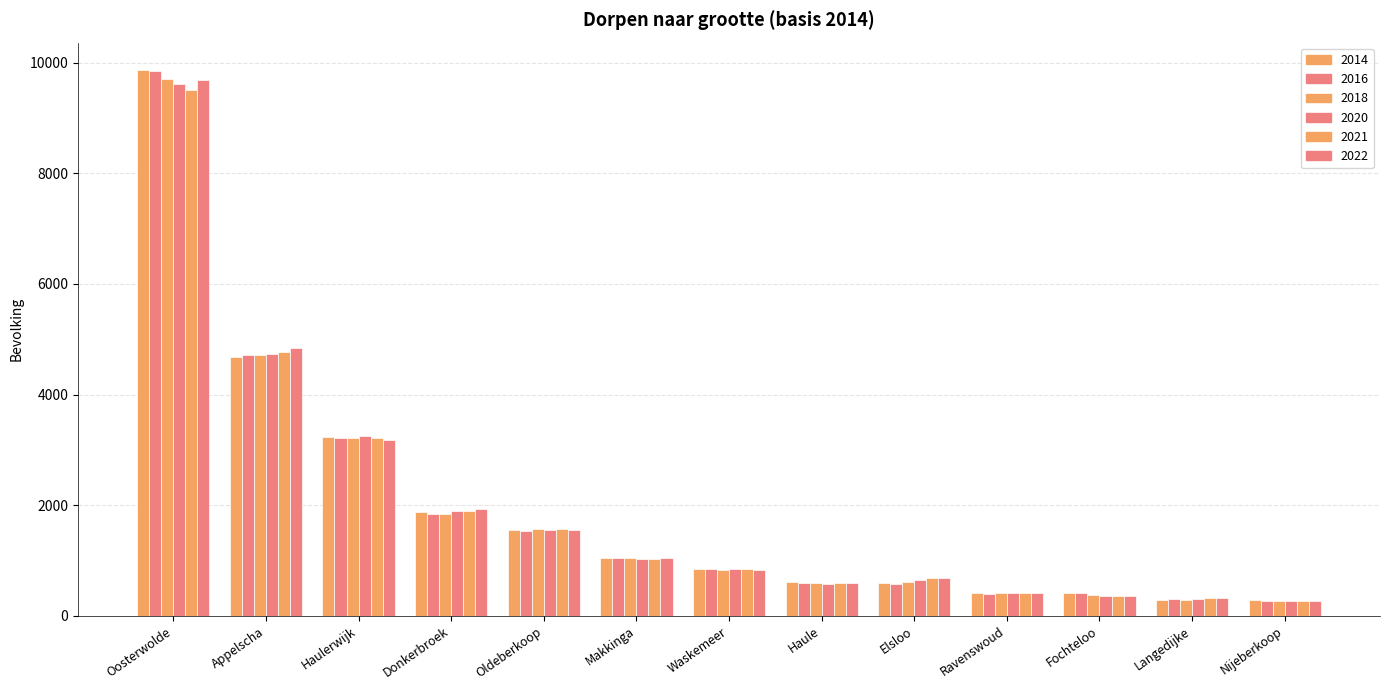

How many data points in 2020 are less than 839?

6